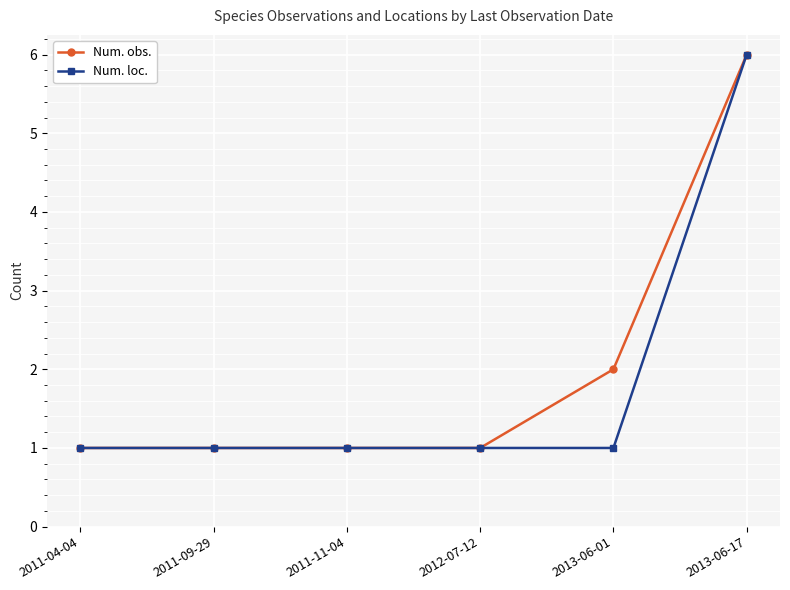

Count the Num. obs. values in the range 1 to 2.

5